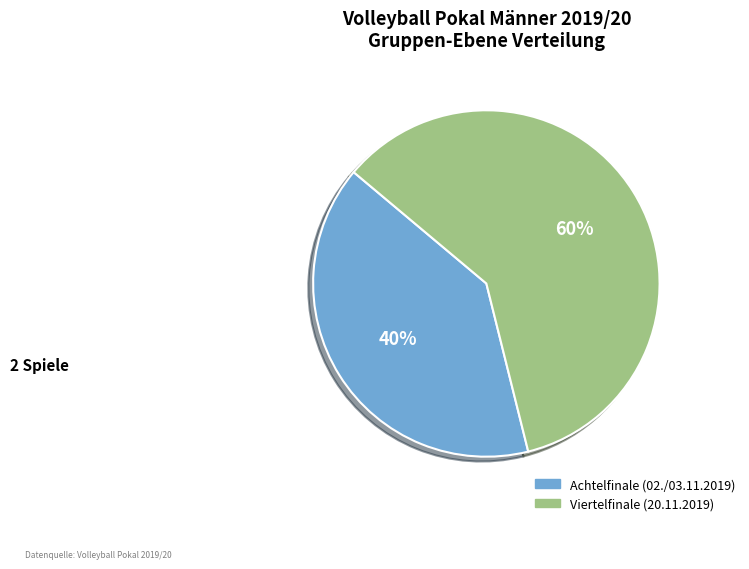

What percentage is the Viertelfinale (20.11.2019) slice, to the nearest percent?

60%